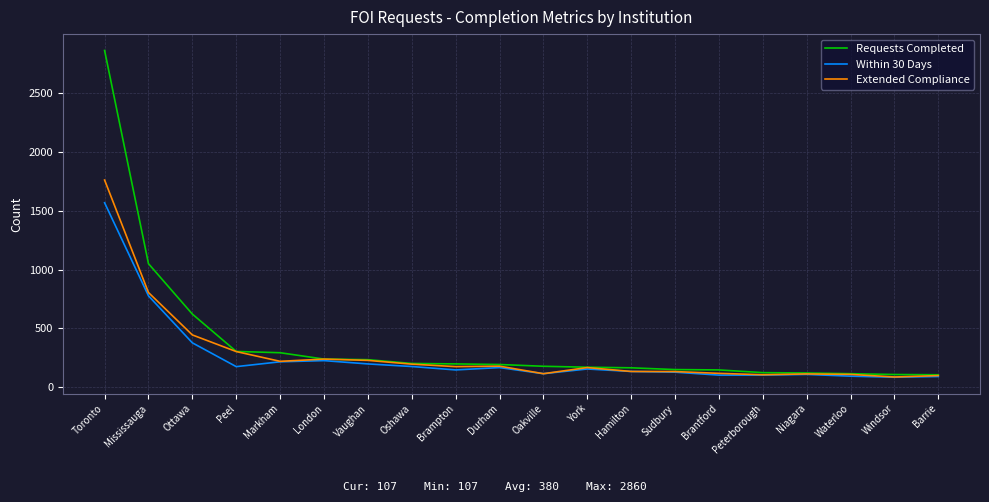

Rank the series at Toronto from highest to lowest value.

Requests Completed, Extended Compliance, Within 30 Days